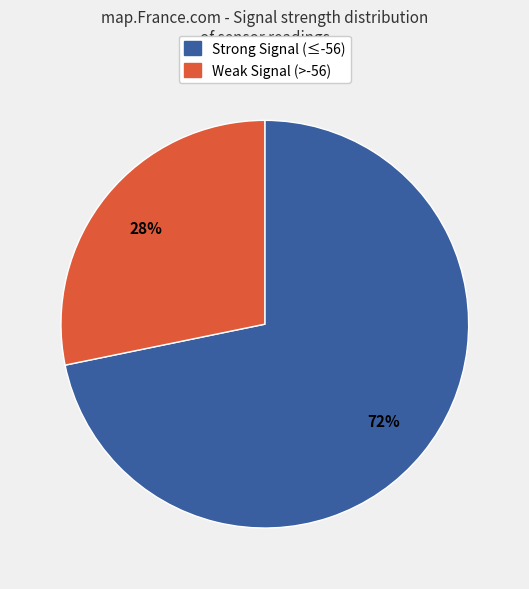

Is there any slice that represents more than half of the pie?

Yes